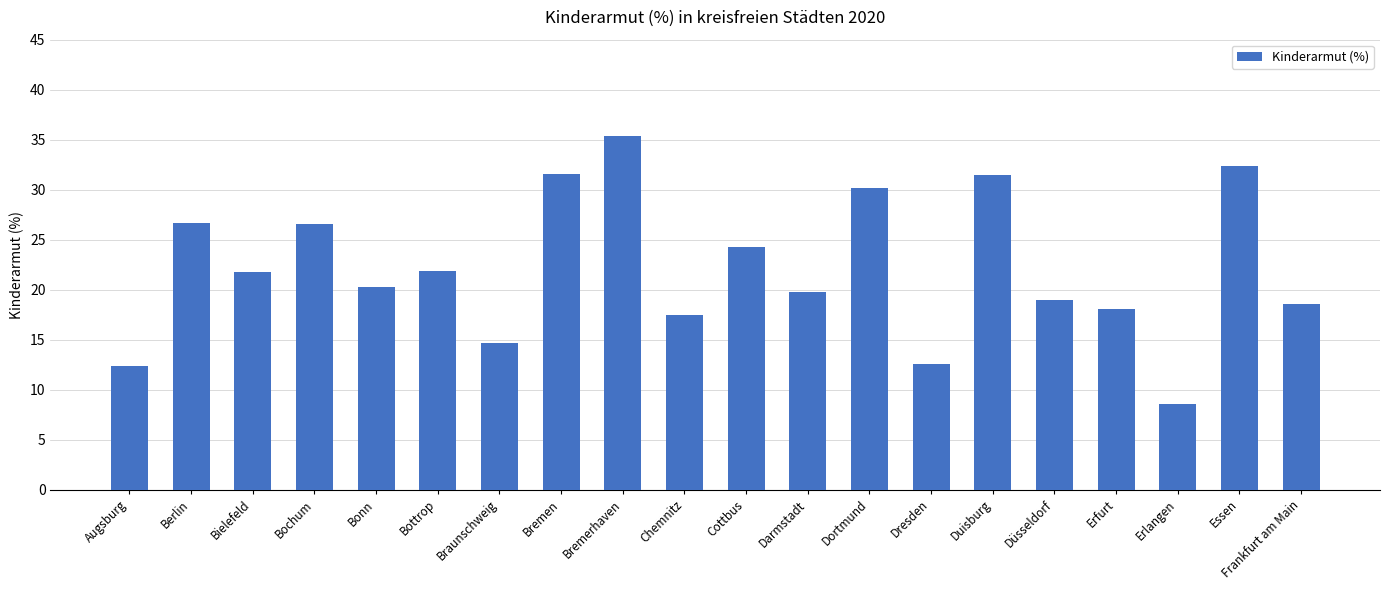

Does the chart contain any negative values?

No